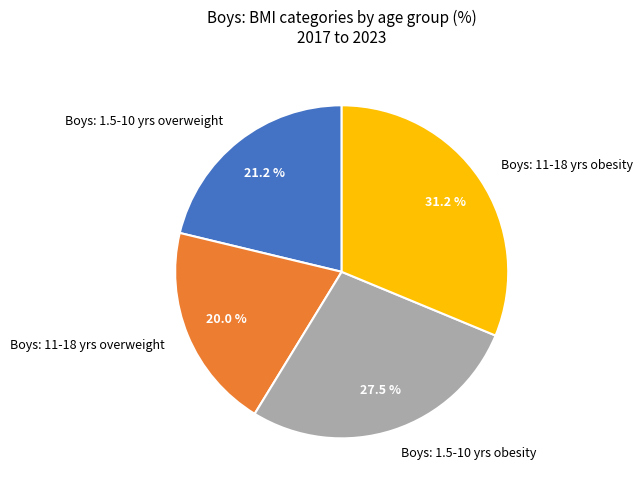

Rank the categories by value from lowest to highest.

Boys: 11-18 yrs overweight, Boys: 1.5-10 yrs overweight, Boys: 1.5-10 yrs obesity, Boys: 11-18 yrs obesity